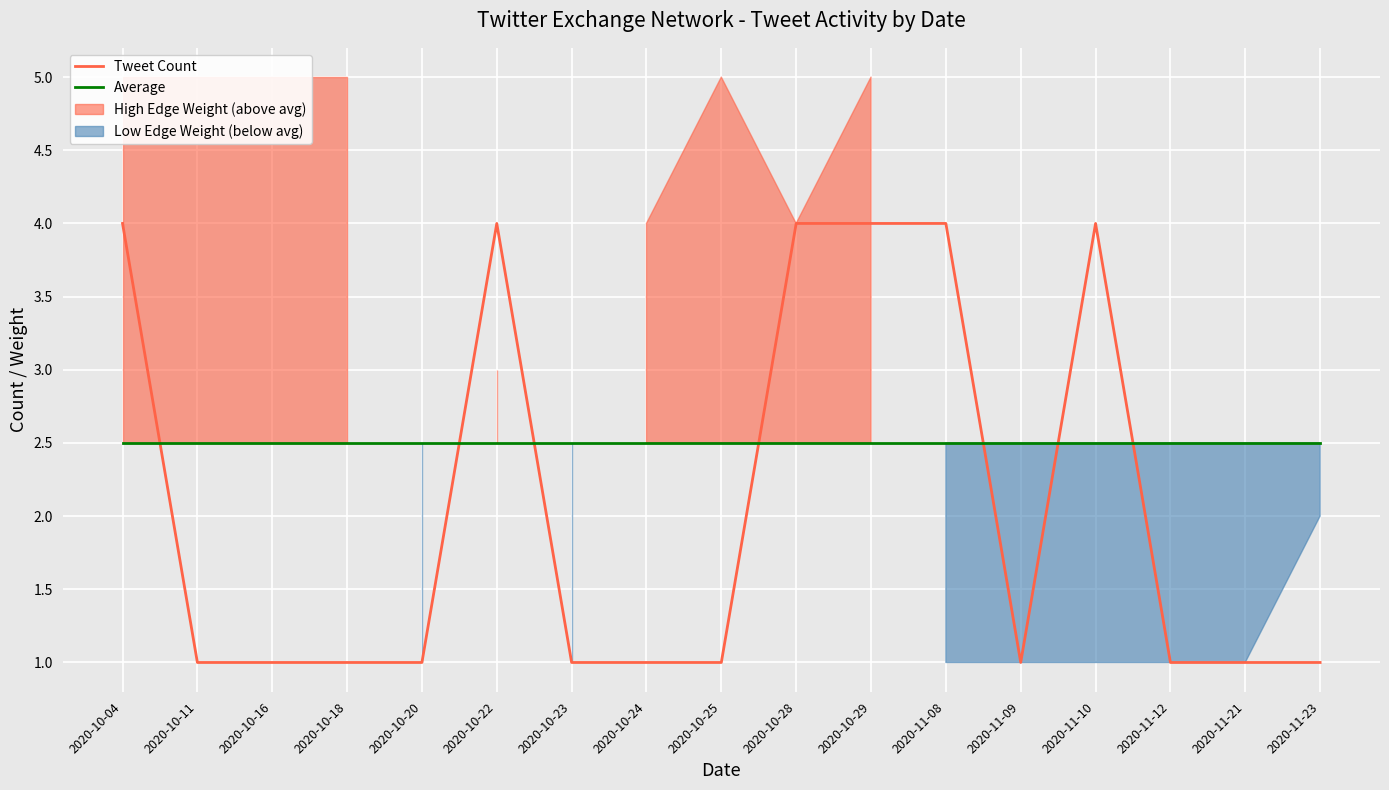

At how many categories does at least one series exceed 2?

17